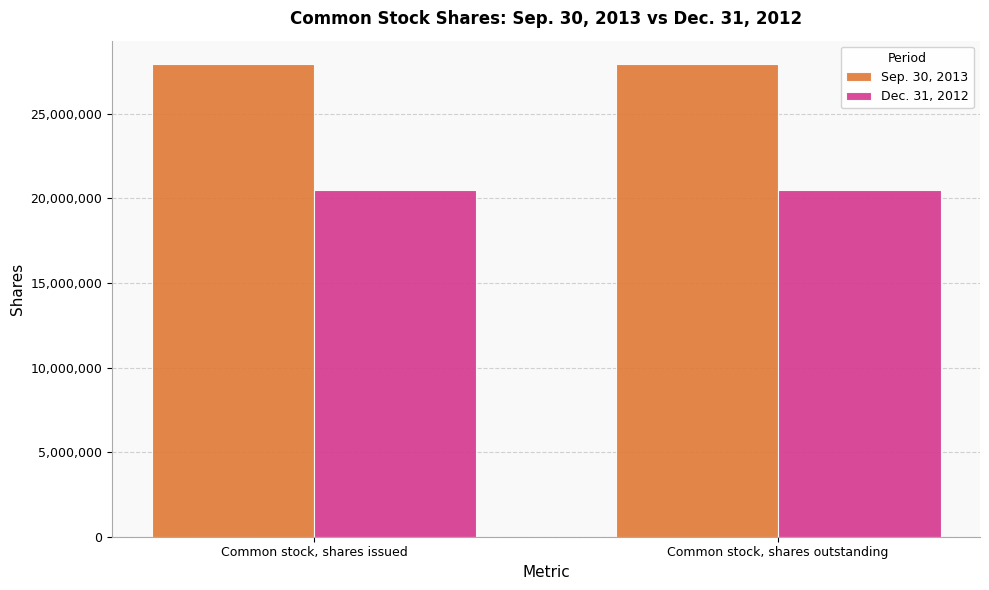

What is the smallest value displayed?

20515398